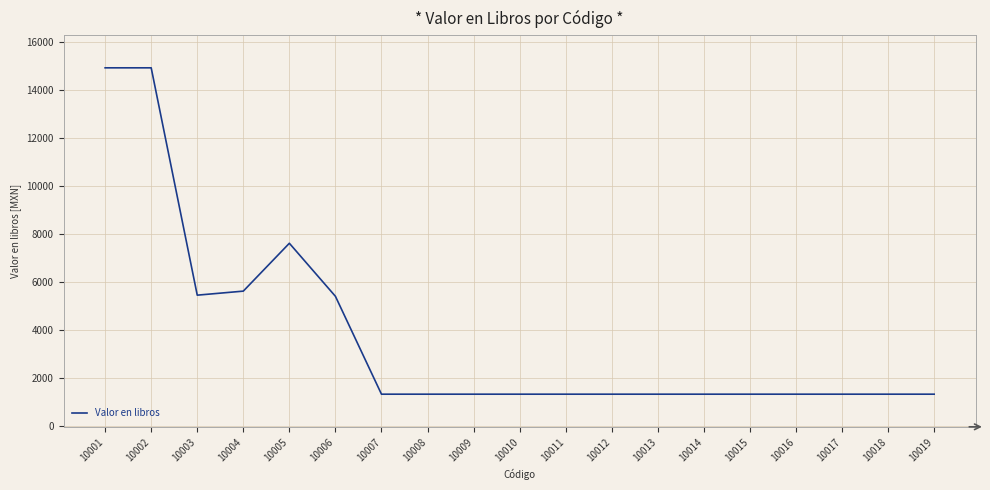

What is the greatest value displayed?

14923.4